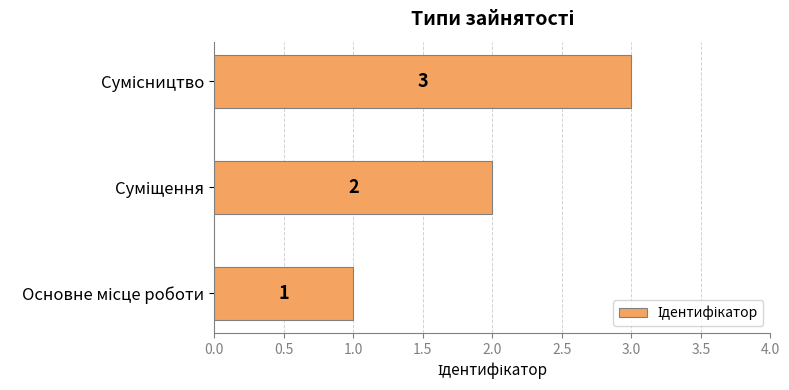

How many values are between 1 and 3?

3